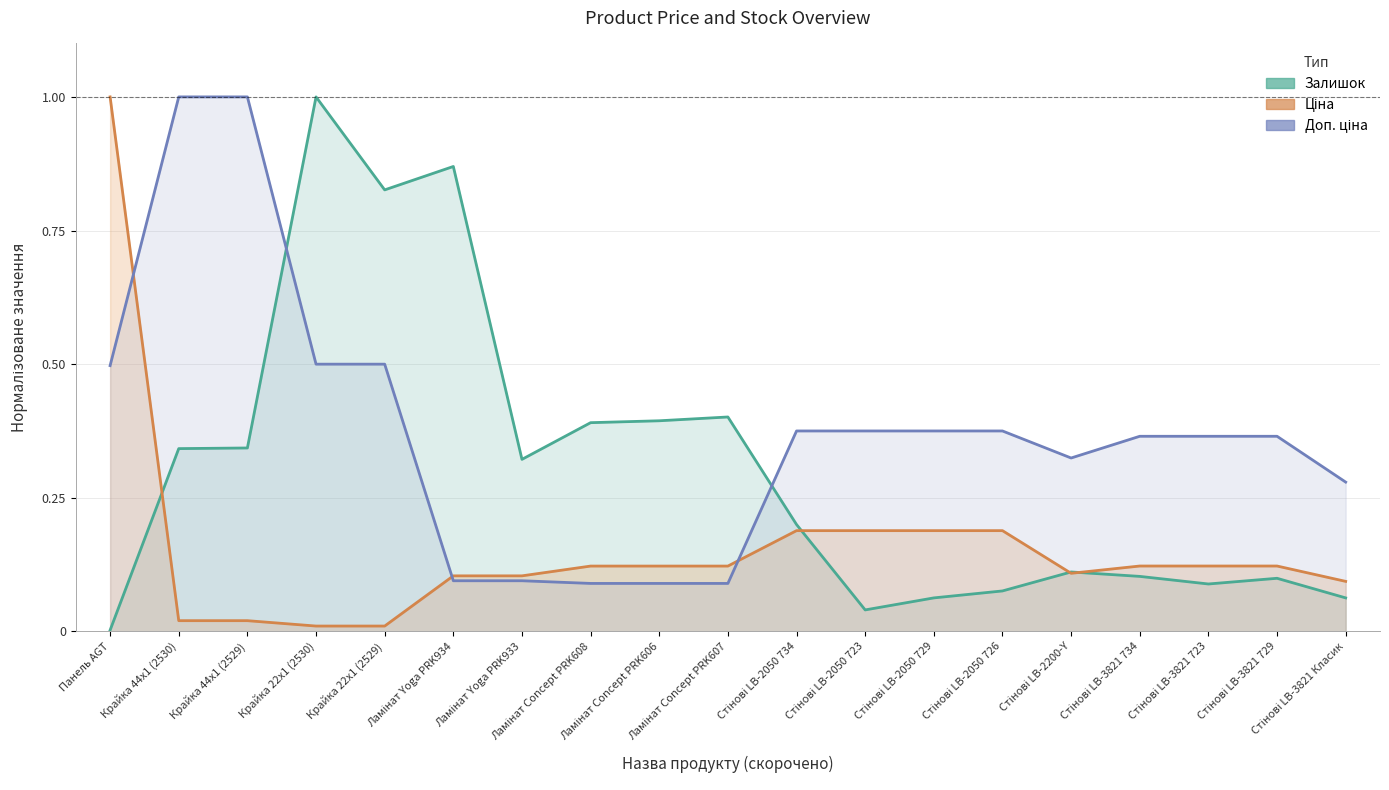

At which category is the sum across all series the highest?

Крайка 22x1 (2530)